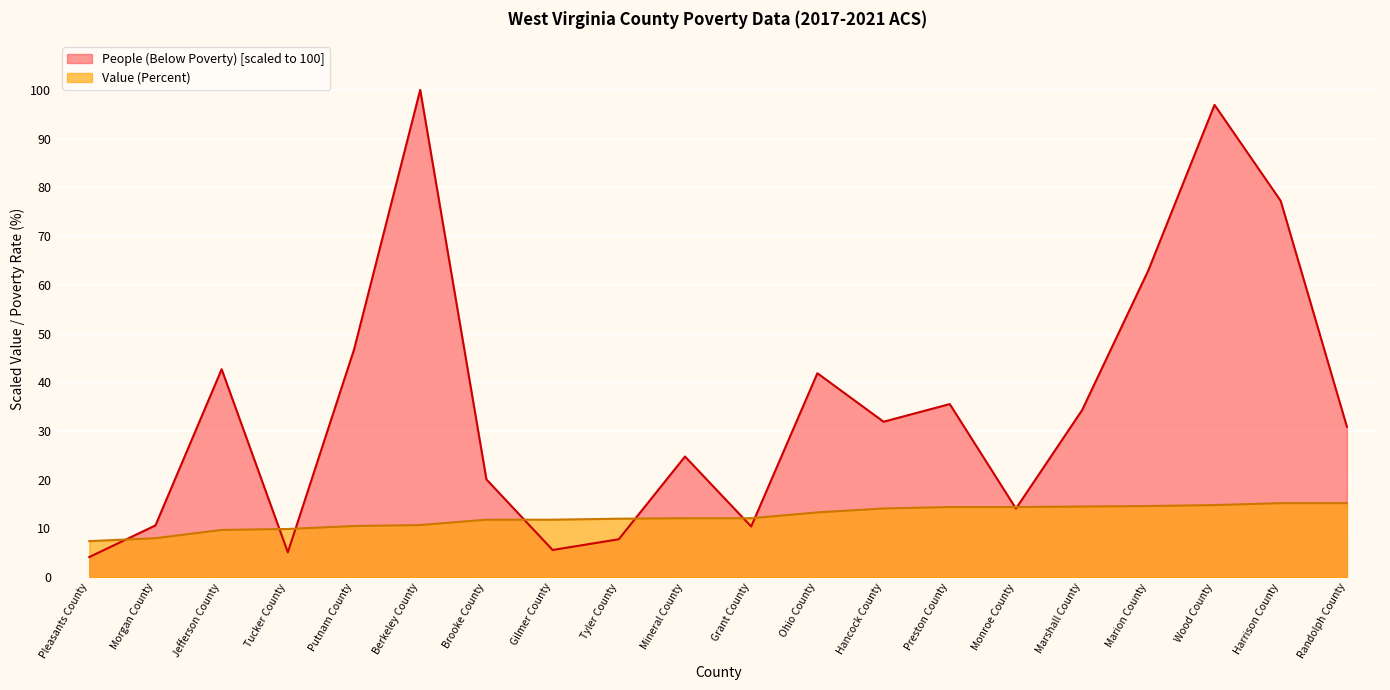

True or false: Value (Percent) has more than 1 interior local peaks.

False